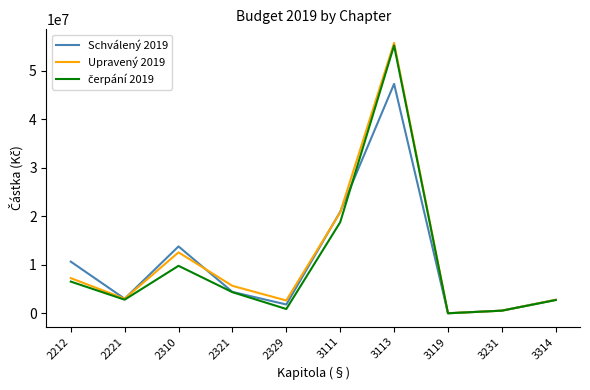

At how many categories does at least one series exceed 54853142?

1